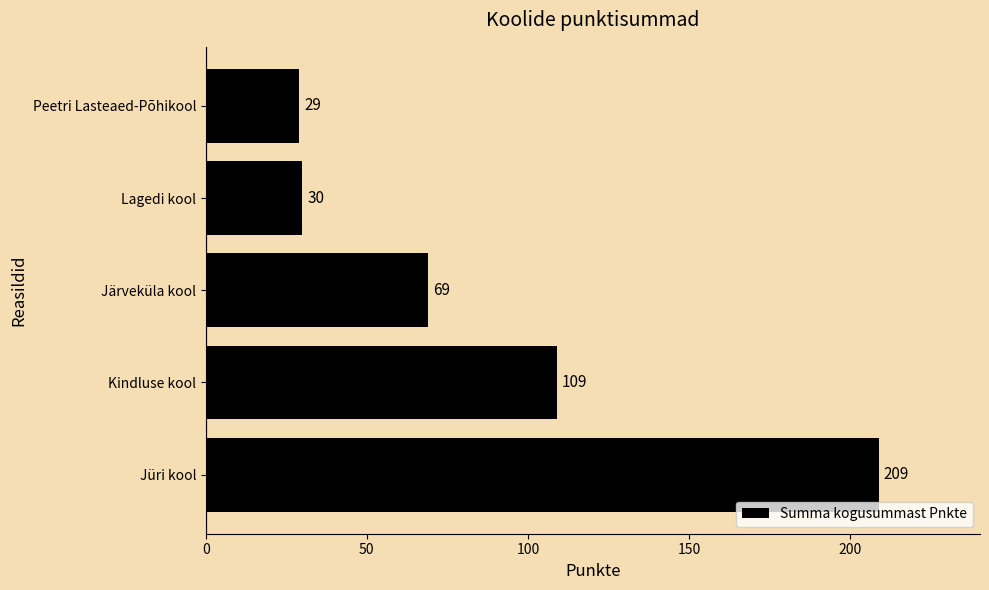

Reading bottom to top, transcribe all the data shown in this chart.

Jüri kool=209	Kindluse kool=109	Järveküla kool=69	Lagedi kool=30	Peetri Lasteaed-Põhikool=29